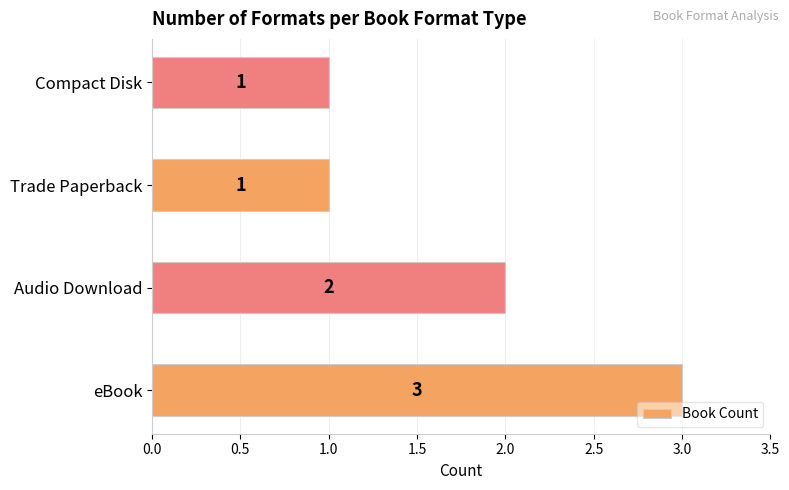

What is the sum of all values?

7